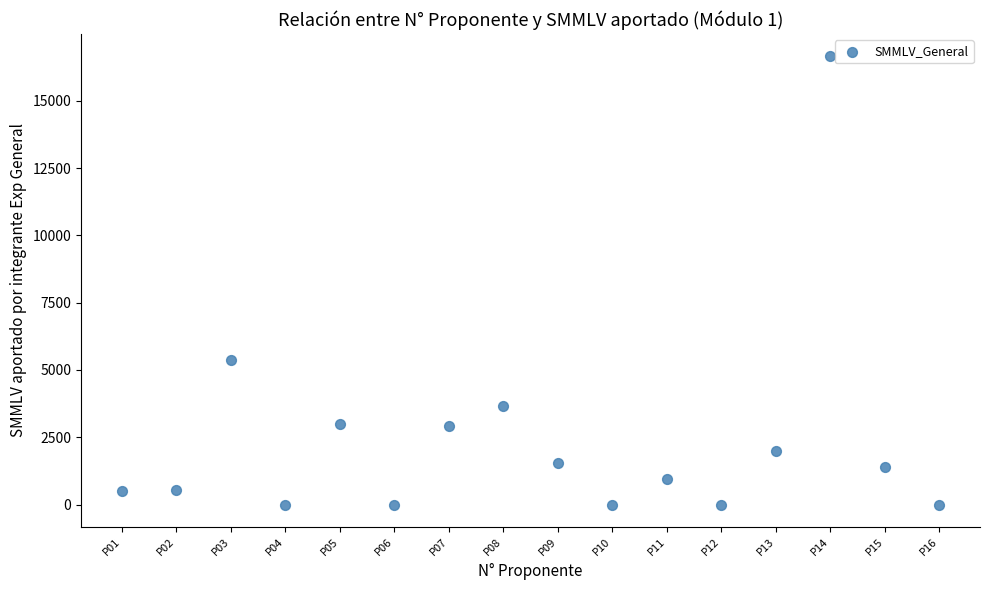

What is the range of Y values (max minus min)?

16648.4